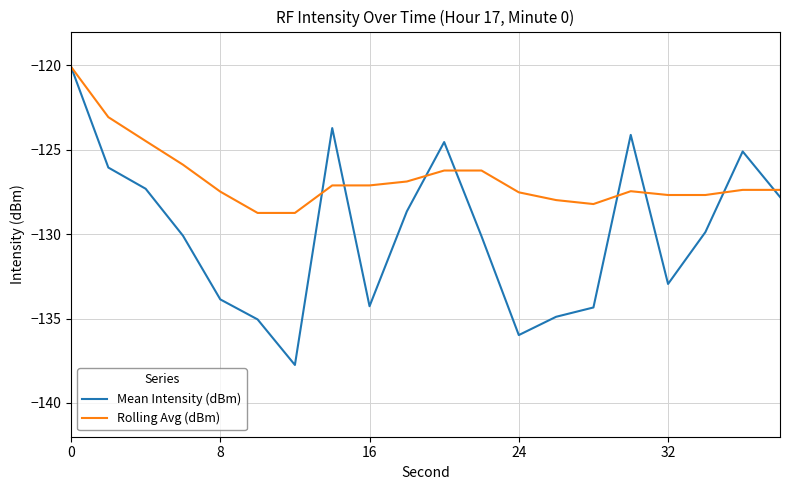

What is the highest value of the Mean Intensity (dBm) series?

-120.1